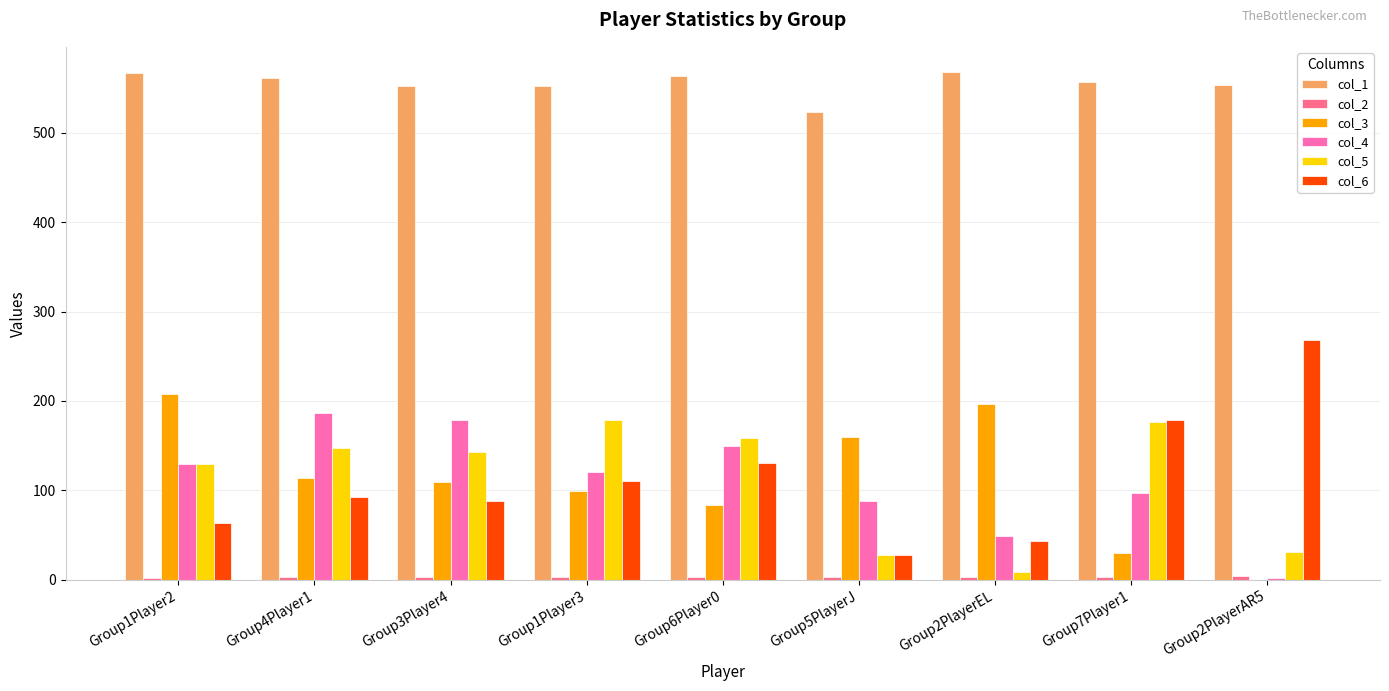

Are the bars grouped side by side (vs. stacked)?

Yes